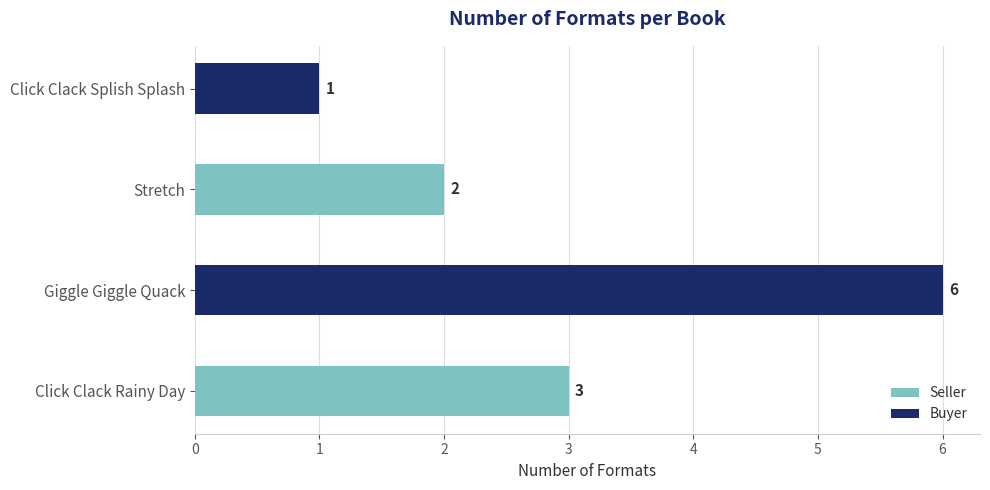

What is the average value?

3